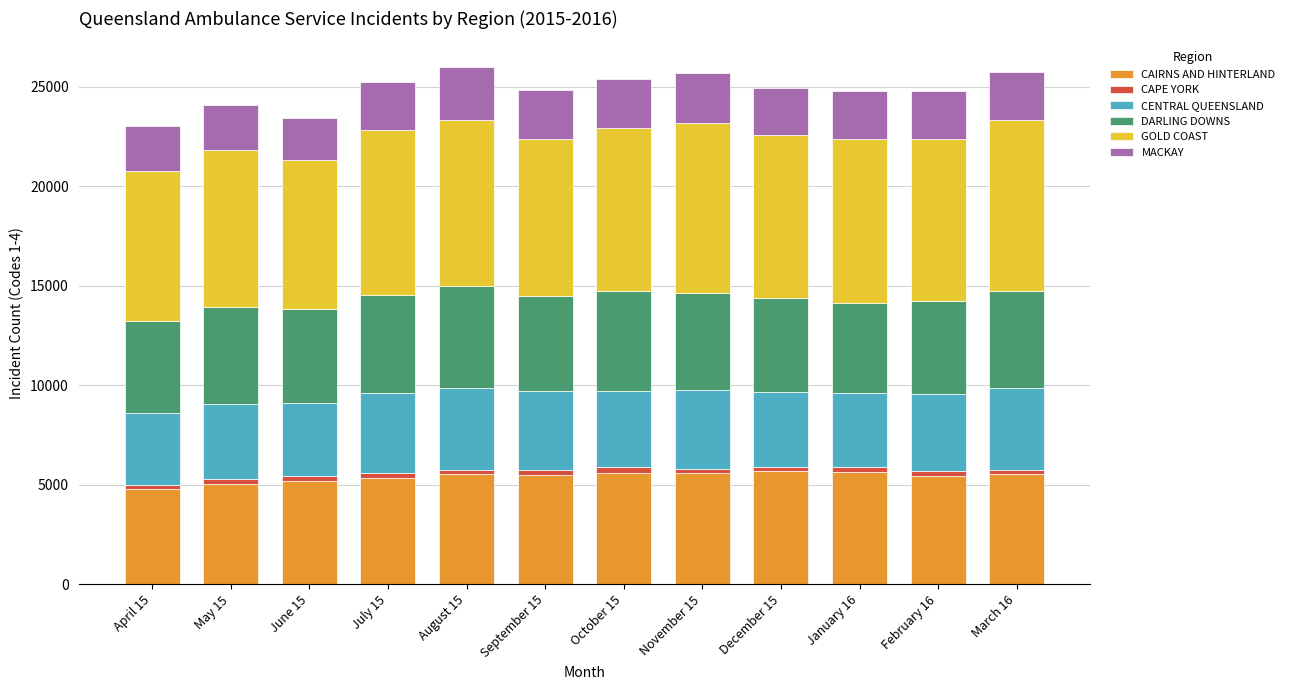

At which label does CAIRNS AND HINTERLAND reach its minimum?

April 15